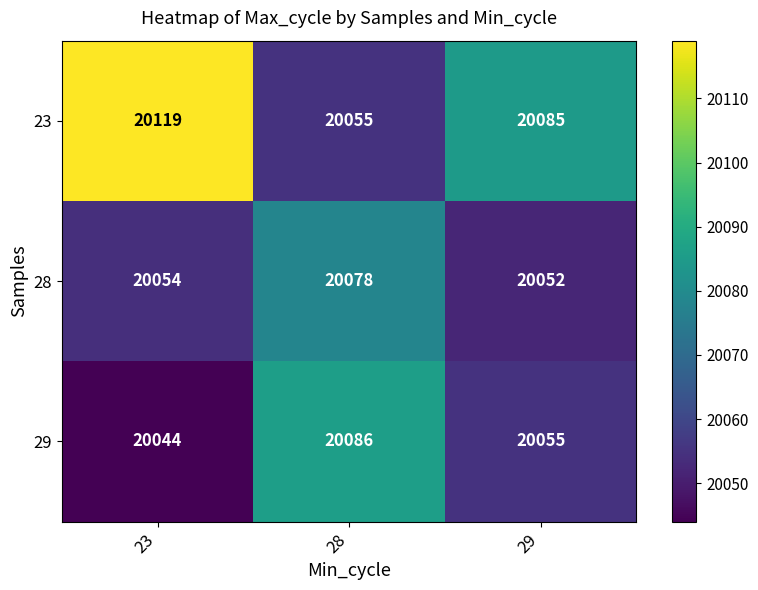

Between 28 and 29, which series saw the biggest shift?

29